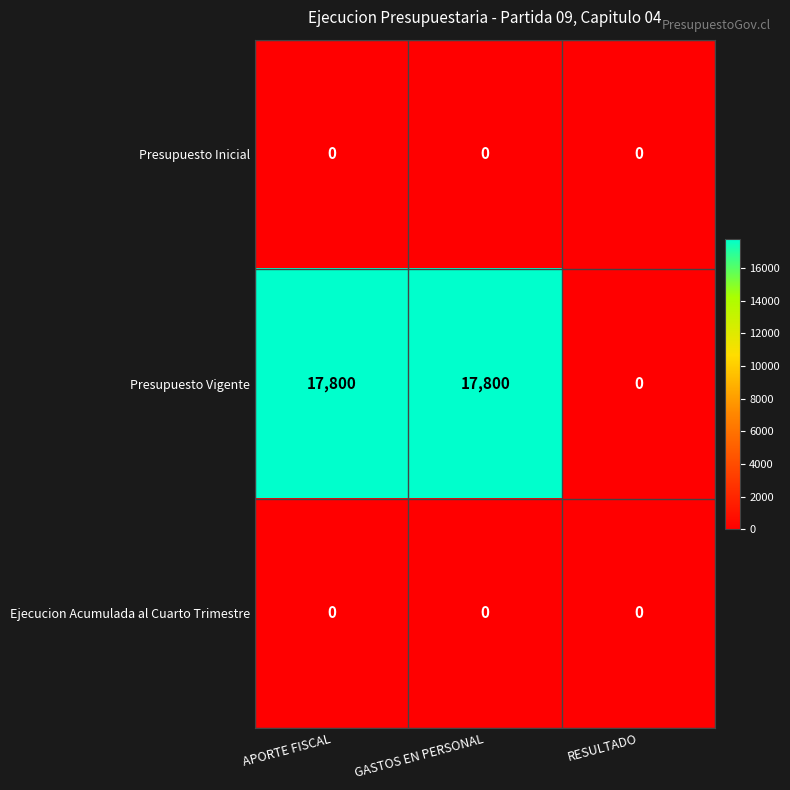

At how many categories does at least one series exceed 234?

2